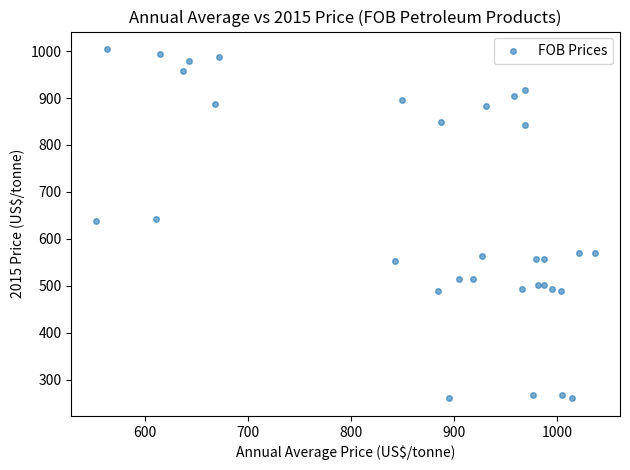

What is the range of Y values (max minus min)?

744.0